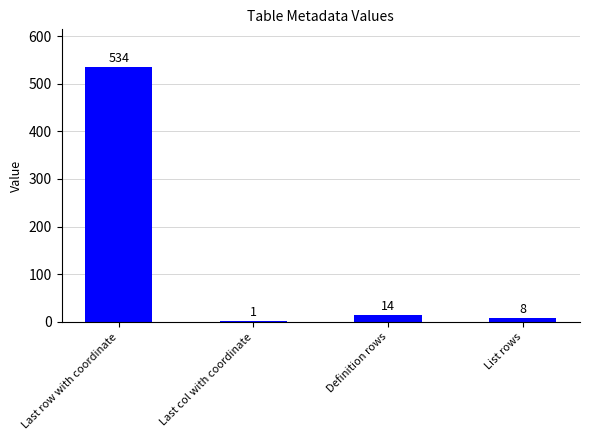

Are the bars grouped side by side (vs. stacked)?

No